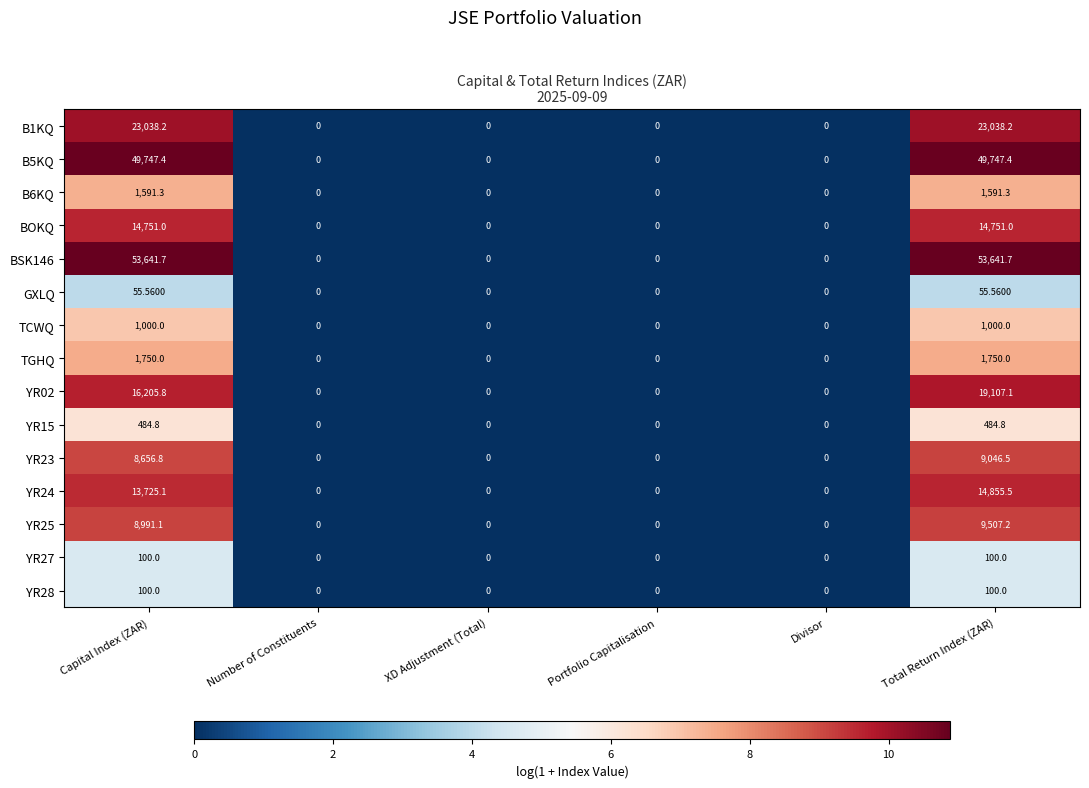

Reading right to left, what are all the values shown in this chart?

B1KQ: Total Return Index (ZAR)=23038.2	Divisor=0.0	Portfolio Capitalisation=0.0	XD Adjustment (Total)=0.0	Number of Constituents=0.0	Capital Index (ZAR)=23038.2
B5KQ: Total Return Index (ZAR)=49747.4	Divisor=0.0	Portfolio Capitalisation=0.0	XD Adjustment (Total)=0.0	Number of Constituents=0.0	Capital Index (ZAR)=49747.4
B6KQ: Total Return Index (ZAR)=1591.3	Divisor=0.0	Portfolio Capitalisation=0.0	XD Adjustment (Total)=0.0	Number of Constituents=0.0	Capital Index (ZAR)=1591.3
BOKQ: Total Return Index (ZAR)=14751.0	Divisor=0.0	Portfolio Capitalisation=0.0	XD Adjustment (Total)=0.0	Number of Constituents=0.0	Capital Index (ZAR)=14751.0
BSK146: Total Return Index (ZAR)=53641.7	Divisor=0.0	Portfolio Capitalisation=0.0	XD Adjustment (Total)=0.0	Number of Constituents=0.0	Capital Index (ZAR)=53641.7
GXLQ: Total Return Index (ZAR)=55.6	Divisor=0.0	Portfolio Capitalisation=0.0	XD Adjustment (Total)=0.0	Number of Constituents=0.0	Capital Index (ZAR)=55.6
TCWQ: Total Return Index (ZAR)=1000.0	Divisor=0.0	Portfolio Capitalisation=0.0	XD Adjustment (Total)=0.0	Number of Constituents=0.0	Capital Index (ZAR)=1000.0
TGHQ: Total Return Index (ZAR)=1750.0	Divisor=0.0	Portfolio Capitalisation=0.0	XD Adjustment (Total)=0.0	Number of Constituents=0.0	Capital Index (ZAR)=1750.0
YR02: Total Return Index (ZAR)=19107.1	Divisor=0.0	Portfolio Capitalisation=0.0	XD Adjustment (Total)=0.0	Number of Constituents=0.0	Capital Index (ZAR)=16205.8
YR15: Total Return Index (ZAR)=484.8	Divisor=0.0	Portfolio Capitalisation=0.0	XD Adjustment (Total)=0.0	Number of Constituents=0.0	Capital Index (ZAR)=484.8
YR23: Total Return Index (ZAR)=9046.5	Divisor=0.0	Portfolio Capitalisation=0.0	XD Adjustment (Total)=0.0	Number of Constituents=0.0	Capital Index (ZAR)=8656.8
YR24: Total Return Index (ZAR)=14855.5	Divisor=0.0	Portfolio Capitalisation=0.0	XD Adjustment (Total)=0.0	Number of Constituents=0.0	Capital Index (ZAR)=13725.1
YR25: Total Return Index (ZAR)=9507.2	Divisor=0.0	Portfolio Capitalisation=0.0	XD Adjustment (Total)=0.0	Number of Constituents=0.0	Capital Index (ZAR)=8991.1
YR27: Total Return Index (ZAR)=100.0	Divisor=0.0	Portfolio Capitalisation=0.0	XD Adjustment (Total)=0.0	Number of Constituents=0.0	Capital Index (ZAR)=100.0
YR28: Total Return Index (ZAR)=100.0	Divisor=0.0	Portfolio Capitalisation=0.0	XD Adjustment (Total)=0.0	Number of Constituents=0.0	Capital Index (ZAR)=100.0